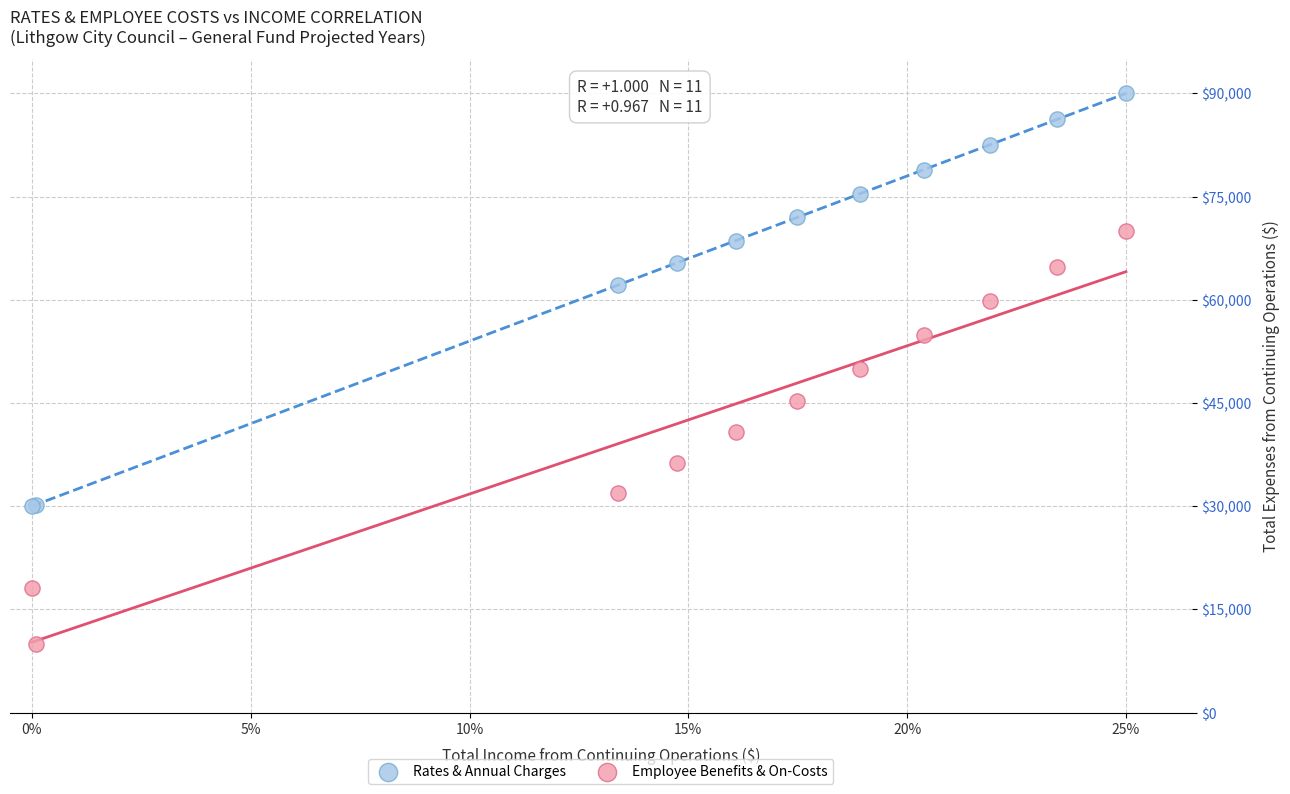

Which series reaches the minimum Y coordinate?

Employee Benefits & On-Costs